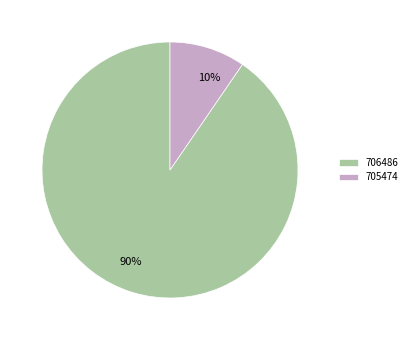

Is the sum of 90% and 10% greater than half?

Yes